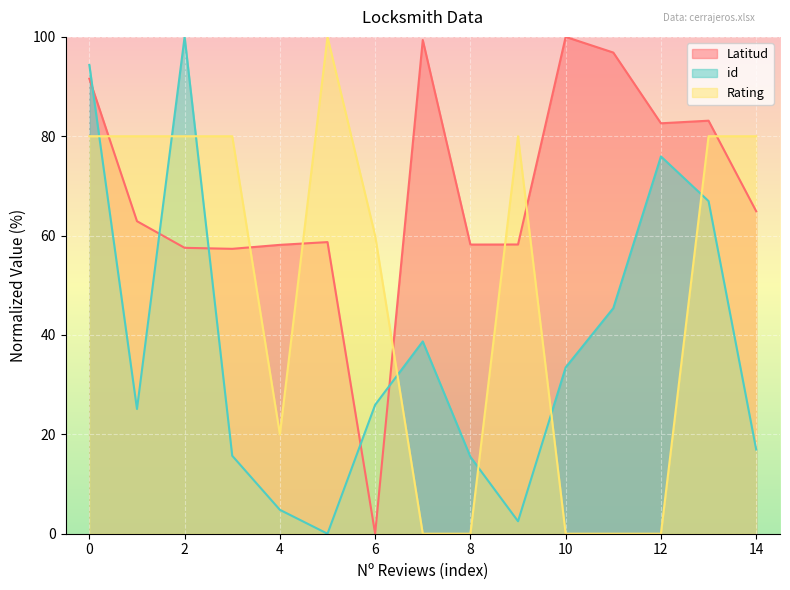

Is the value of id at 2 greater than the value of Latitud at 12?

Yes